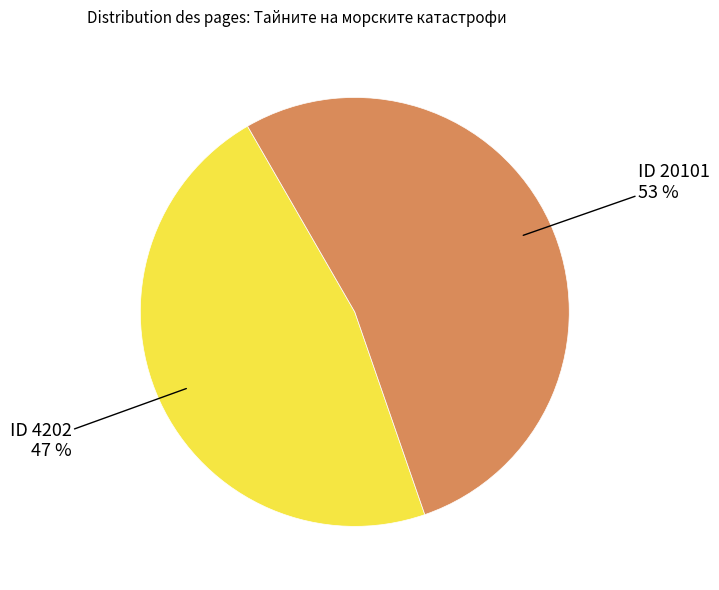

To the nearest percent, what portion does ID 20101 53 % represent?

53%